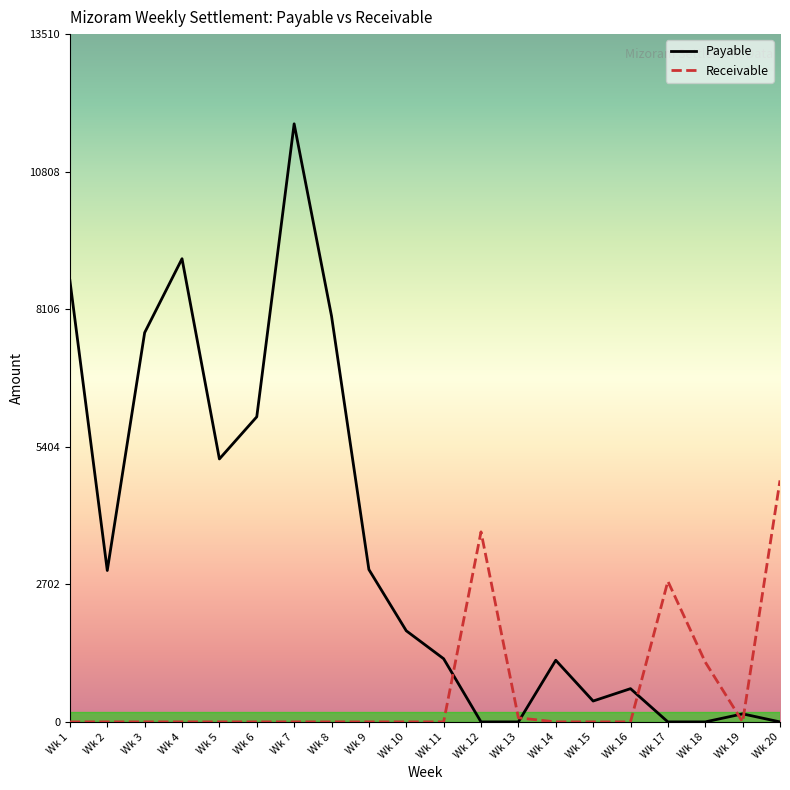

Which series has the widest spread of values?

Payable